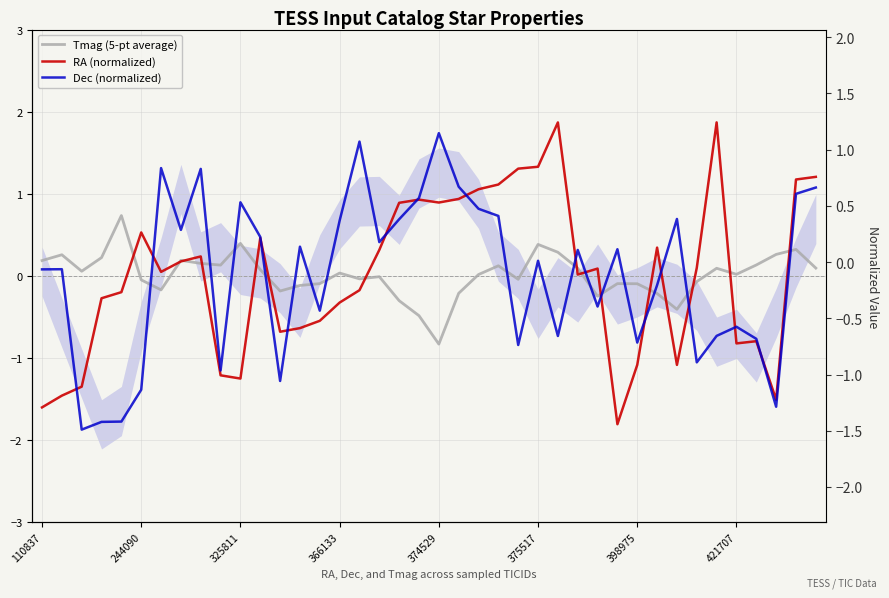

Which series has the largest range (max minus min)?

RA (normalized)